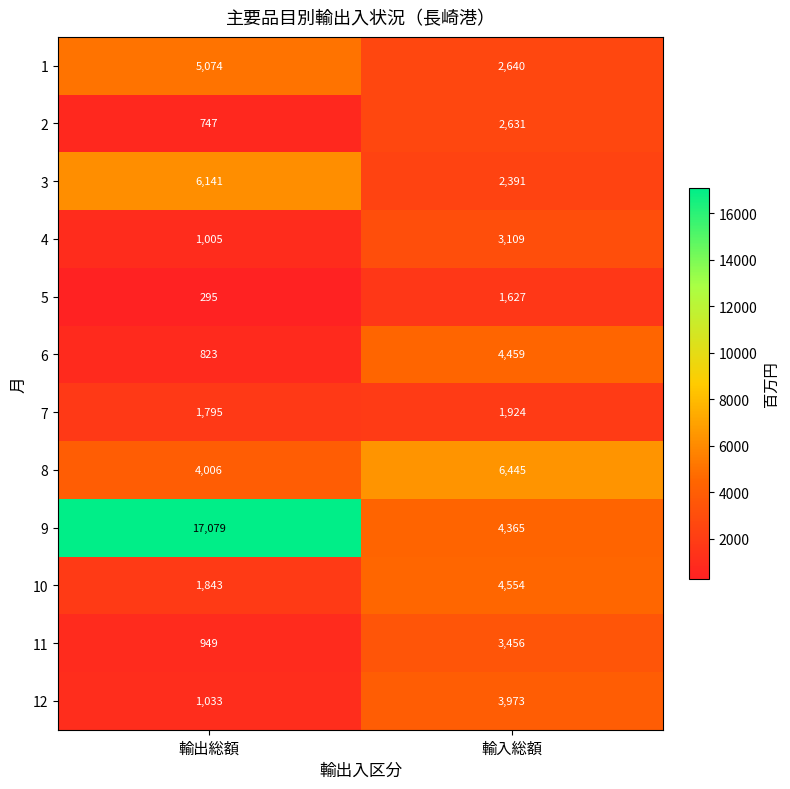

At which label is 8 closest to 5225?

輸出総額